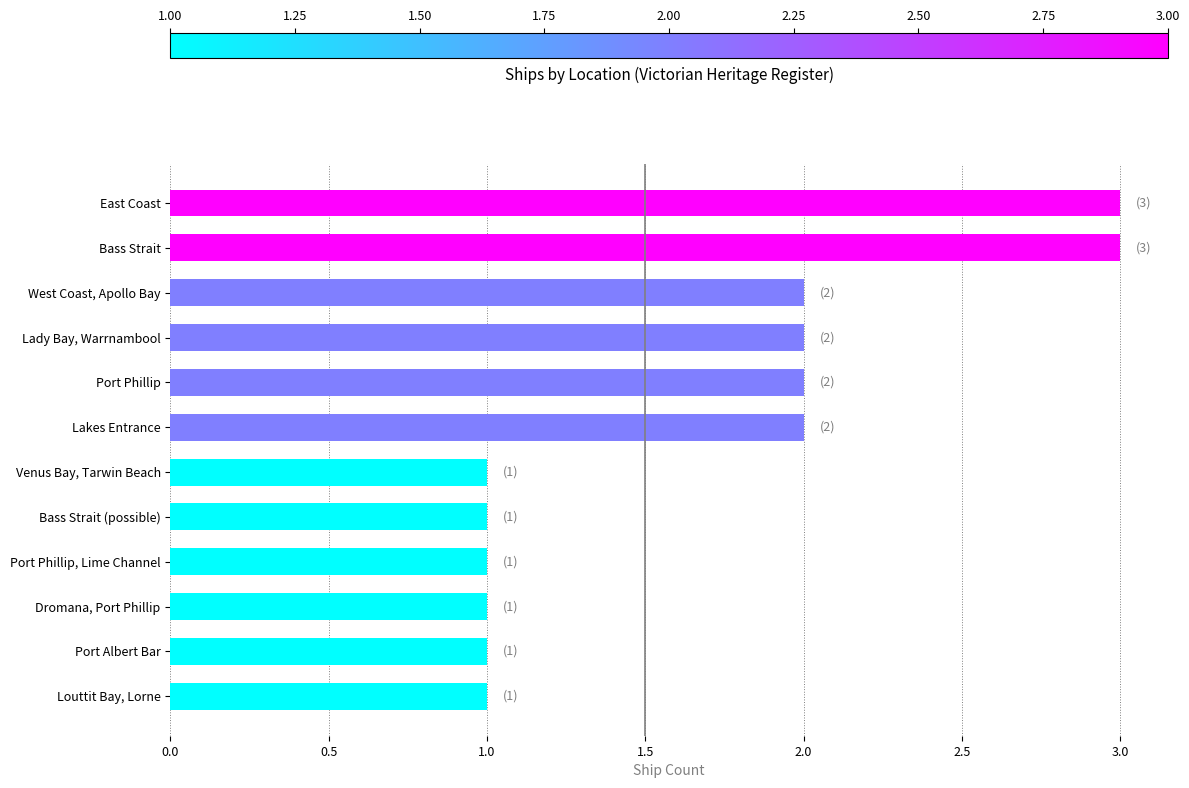

What is the maximum value shown in the chart?

3